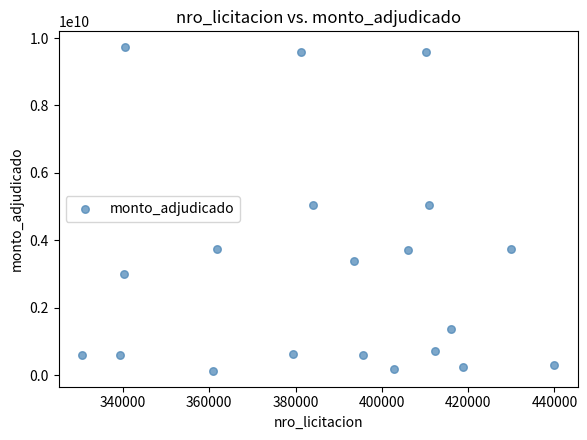

What is the range of Y values (max minus min)?

9588000000